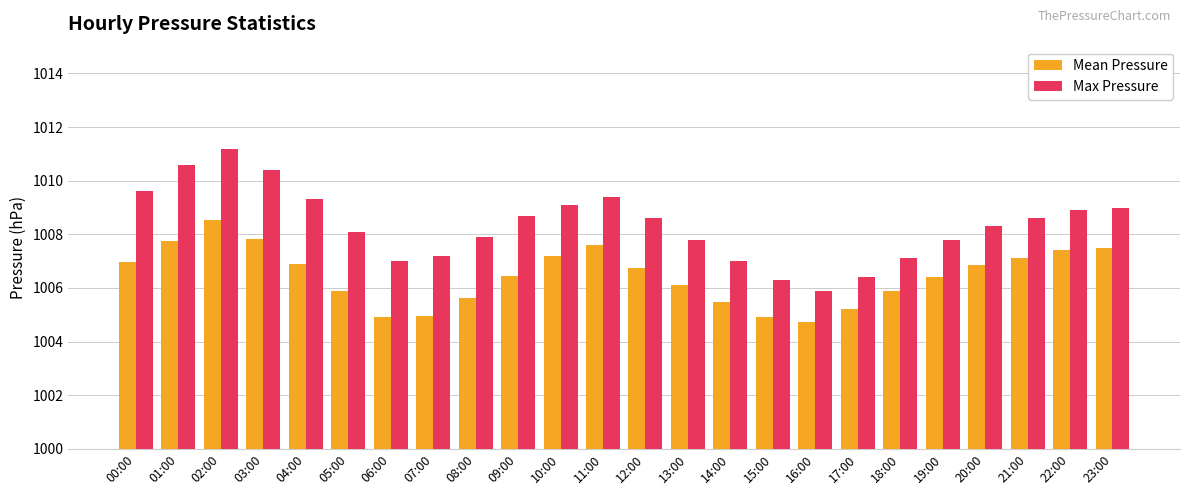

What is the spread (max minus min) of values at 21:00?

1.5